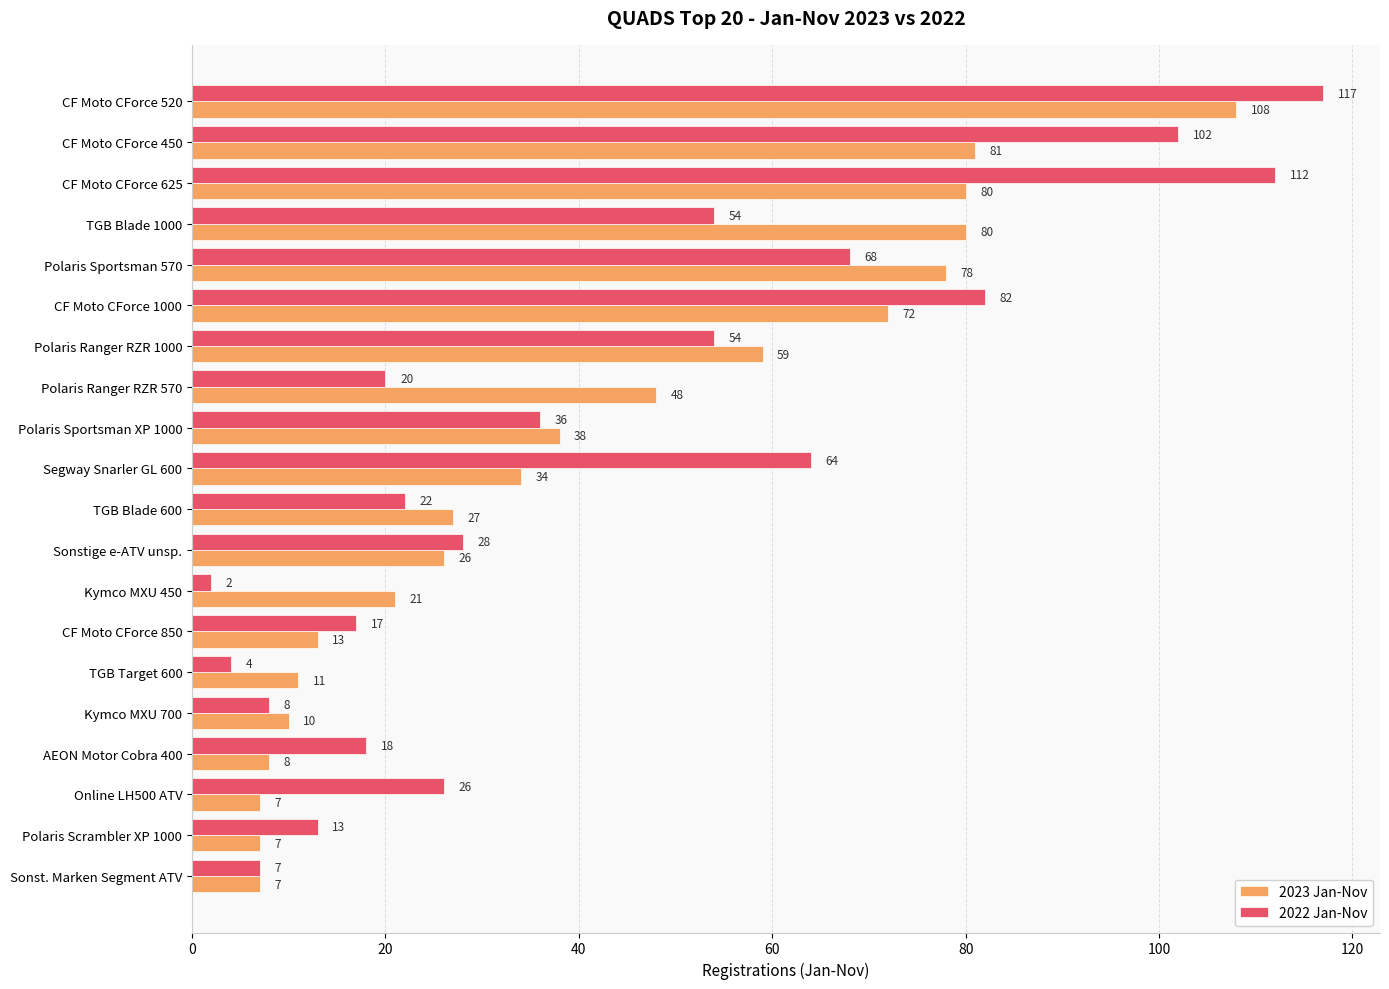

The value of 2022 Jan-Nov at Polaris Ranger RZR 1000 is 28. True or false?

False